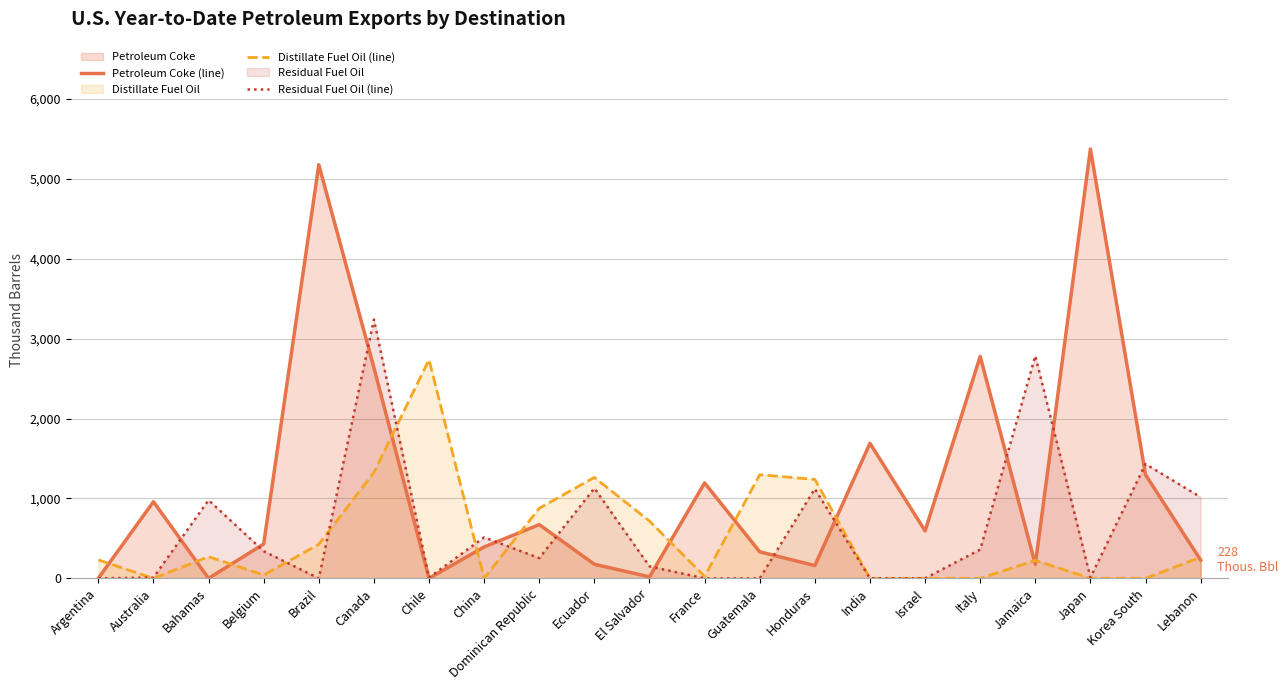

What is the spread (max minus min) of values at Italy?

2777